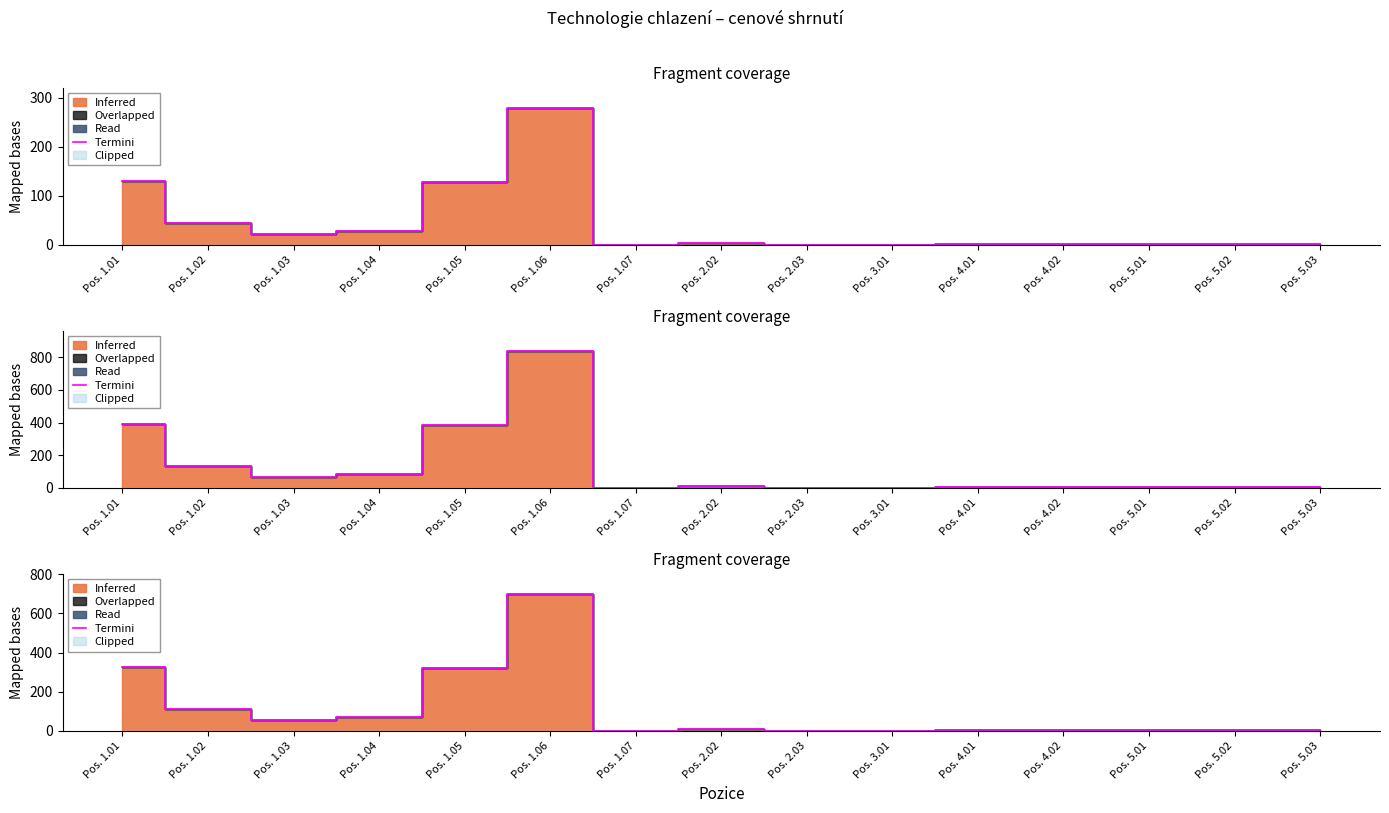

Reading left to right, what are all the values shown in this chart?

327.5	110.0	55.0	70.0	322.5	697.5	0.0	7.5	0.0	0.0	2.5	2.5	5.0	5.0	5.0